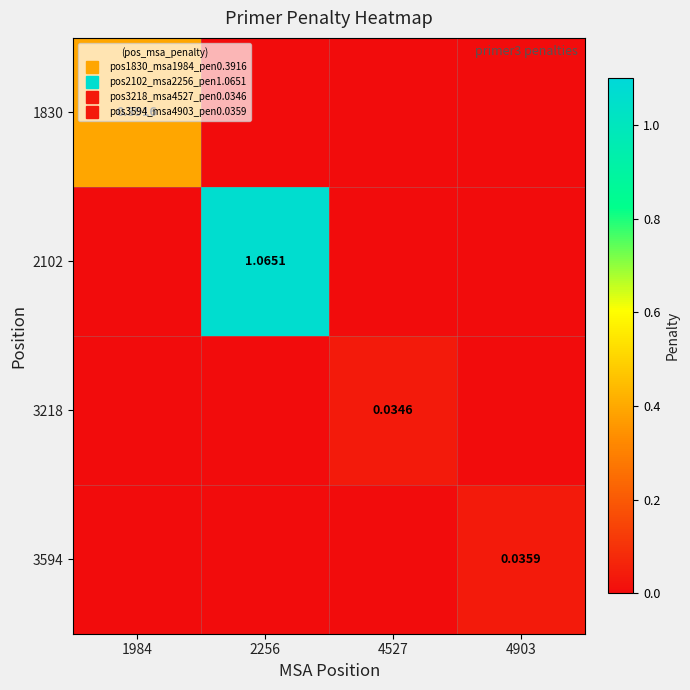

Between 2256 and 4527, which series saw the biggest shift?

2102